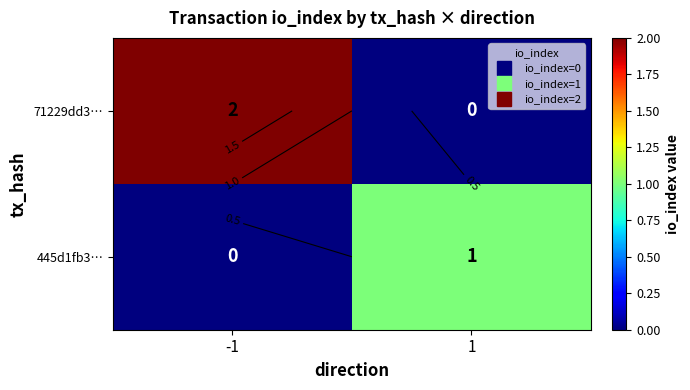

Which series has the largest total across all categories?

71229dd3…